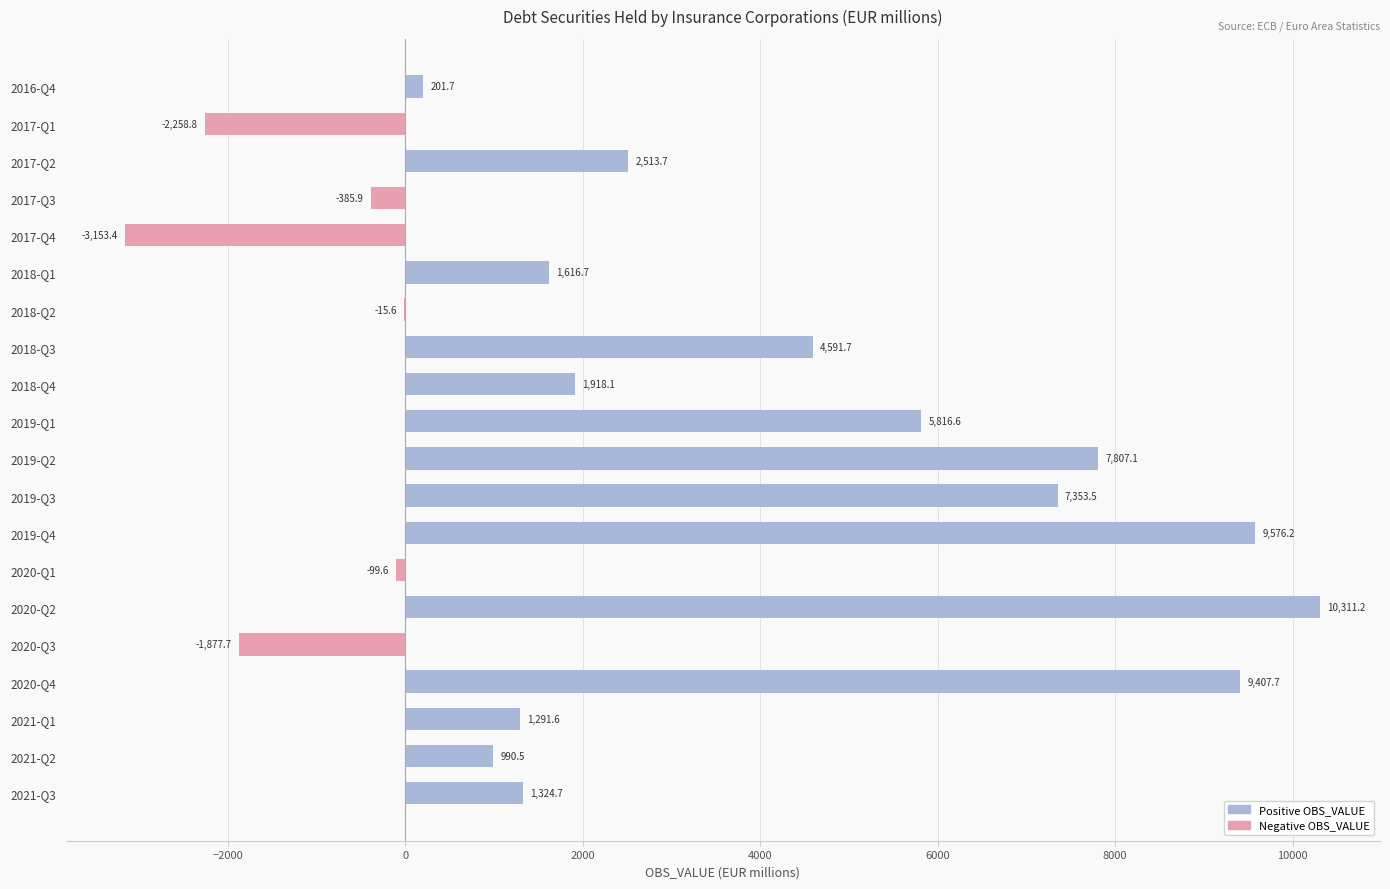

Count the number of data series in this chart.

1